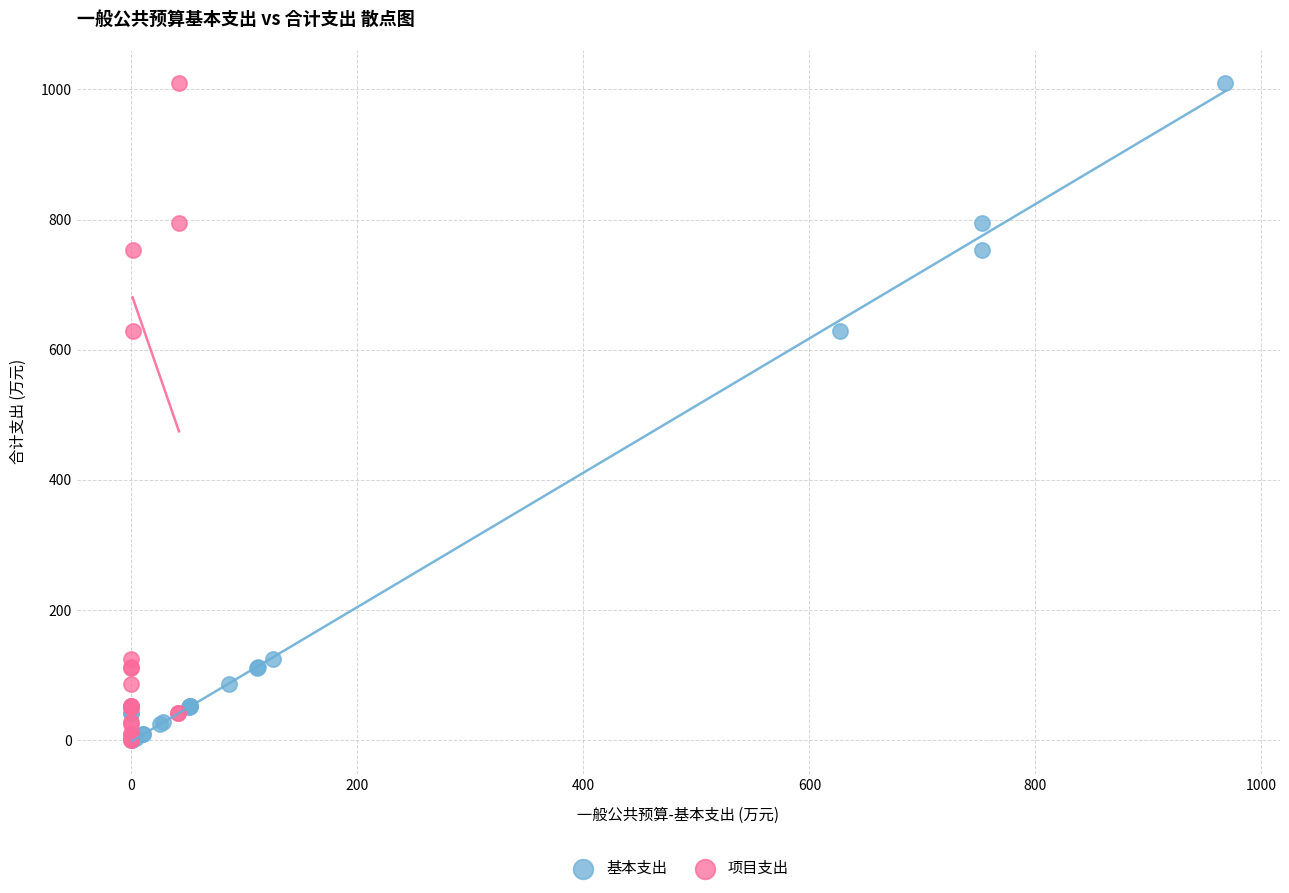

What are all the series names shown in the legend?

基本支出, 项目支出